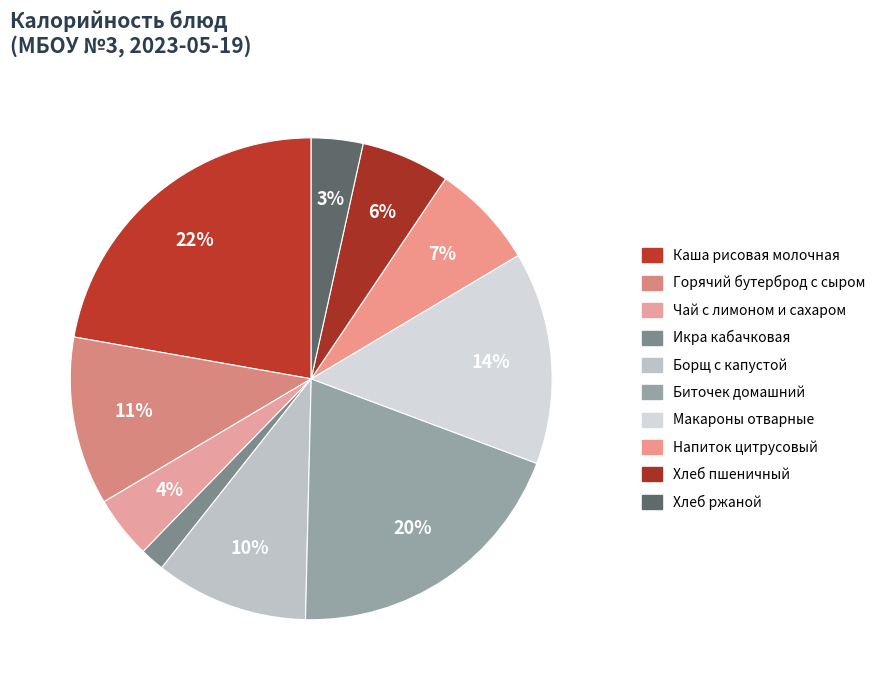

Do Хлеб ржаной and Каша рисовая молочная together represent more than half of the pie?

No